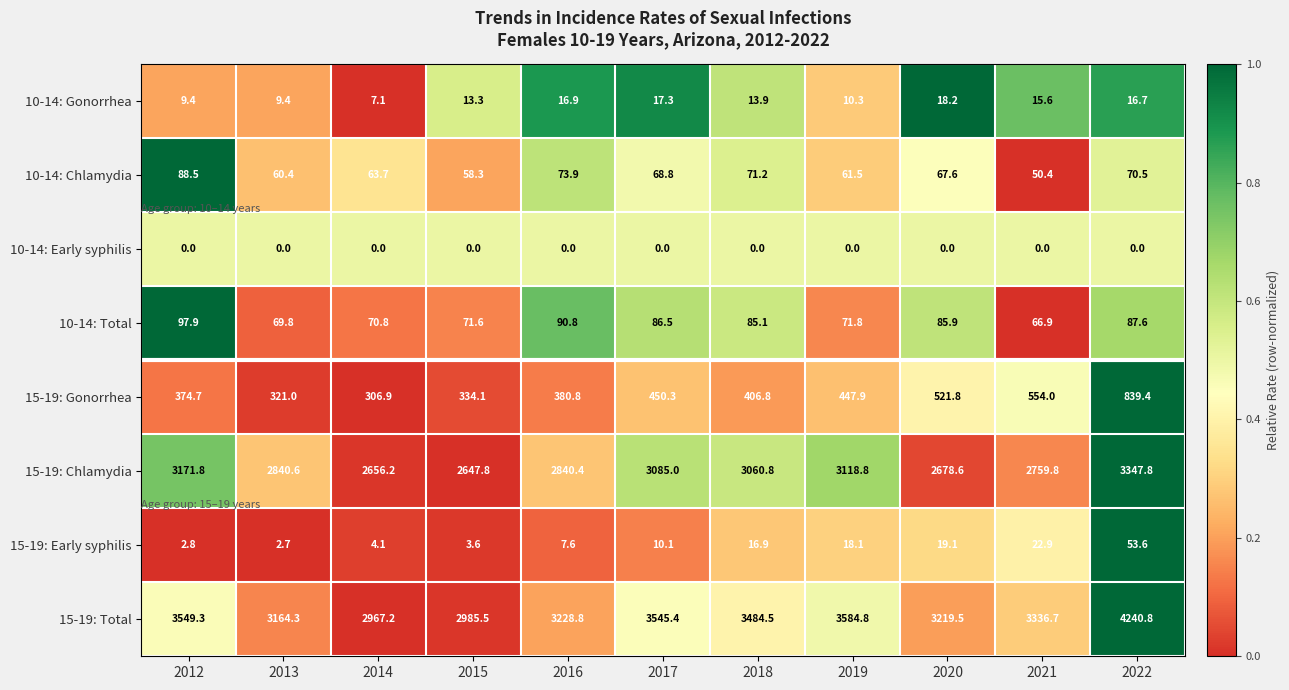

What is the difference between the 15-19: Gonorrhea values at 2018 and 2021?

147.2